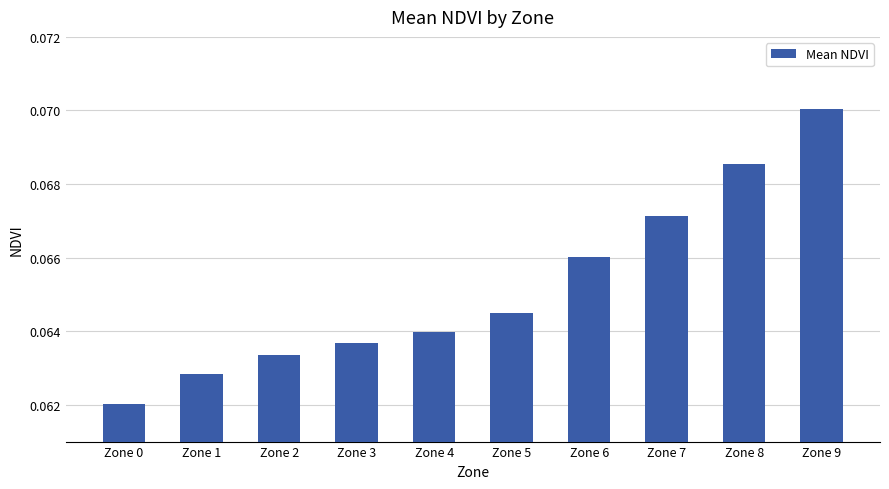

Where is the data nearest to the value 0?

Zone 0